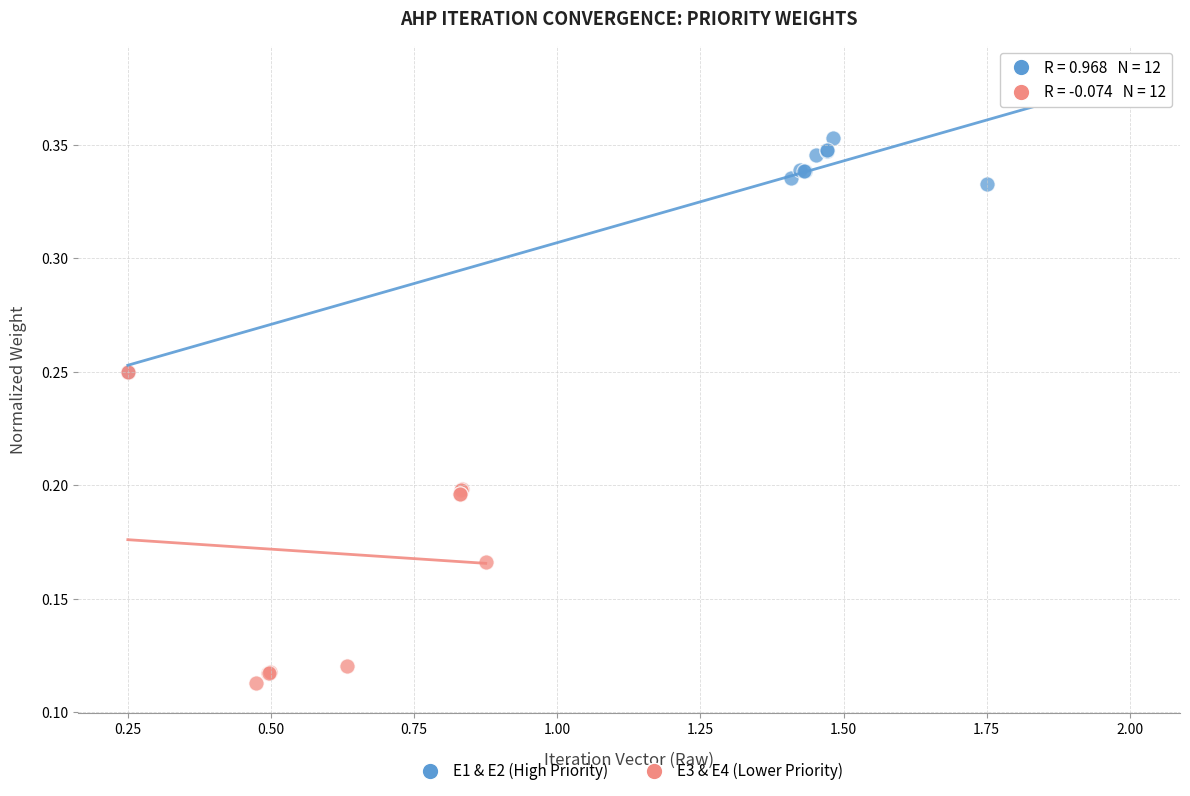

Which series reaches the minimum Y coordinate?

E3 & E4 (Lower Priority)